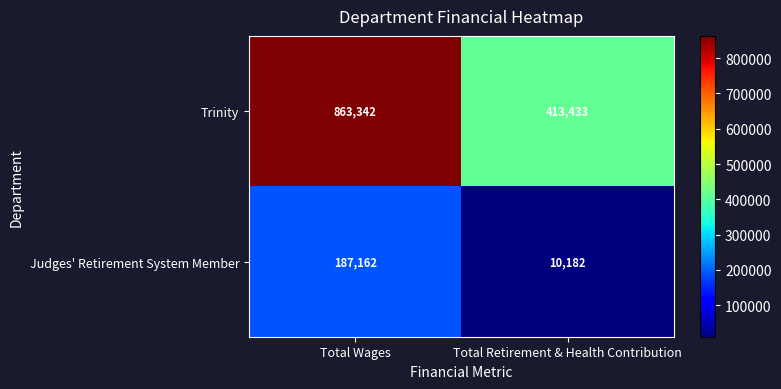

At Total Retirement & Health Contribution, list the series in order from smallest to largest.

Judges' Retirement System Member, Trinity